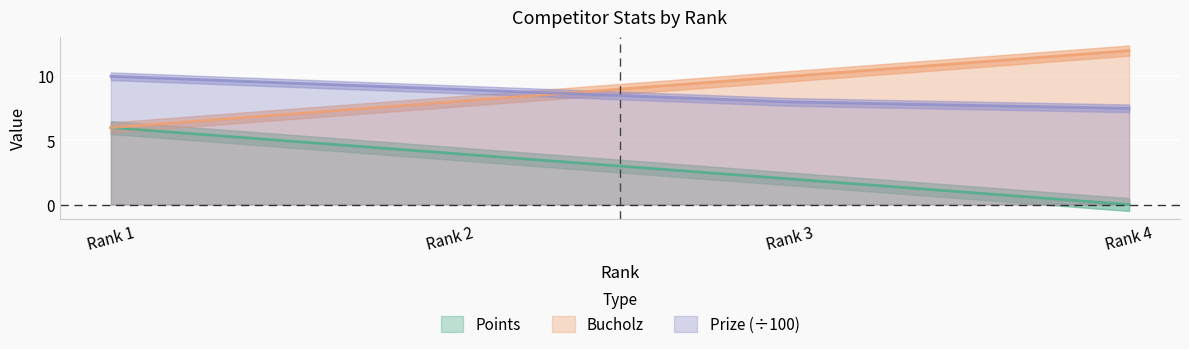

Which series has the widest spread of values?

Points